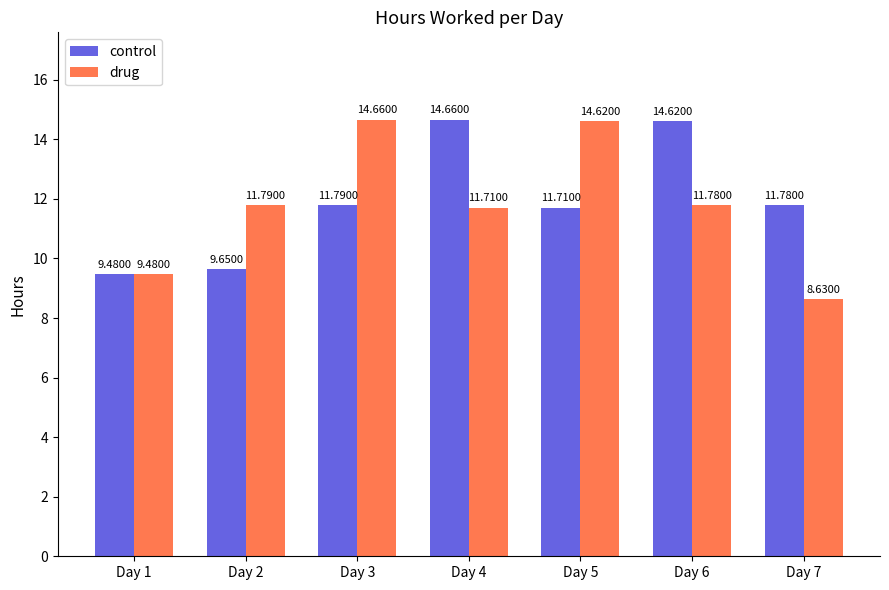

At Day 3, list the series in order from largest to smallest.

drug, control